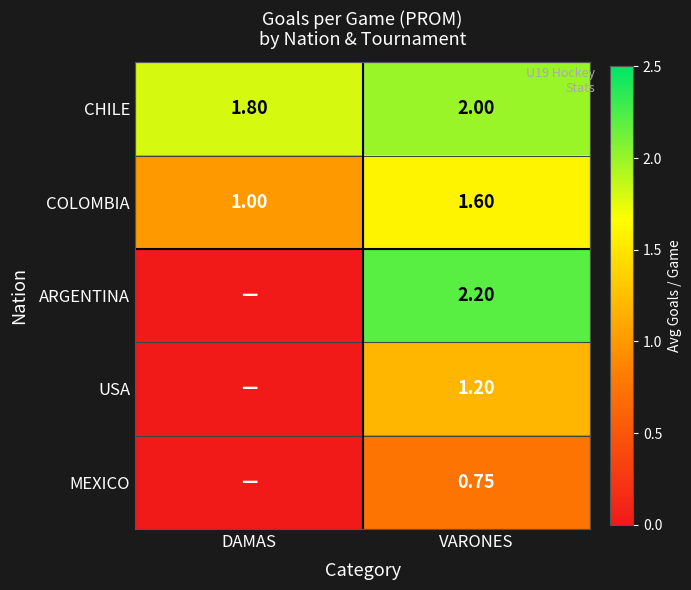

How many CHILE values are between 1 and 2?

2